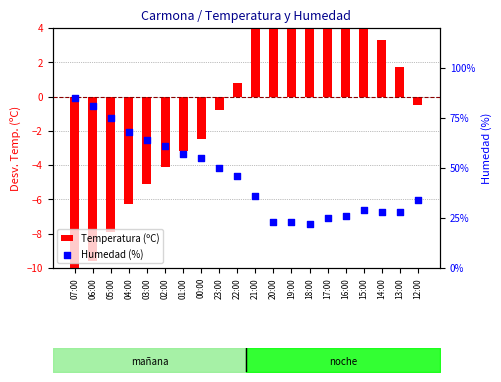

Which series contains the highest Y value?

Humedad (%)